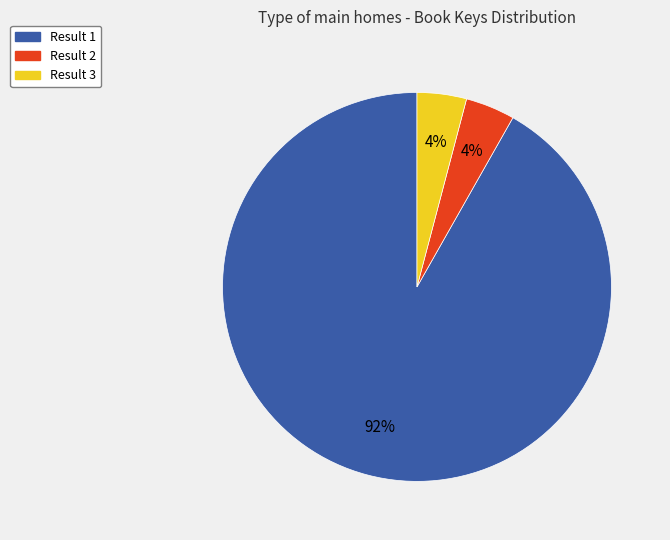

To the nearest percent, what percentage of the pie is Result 2?

4%